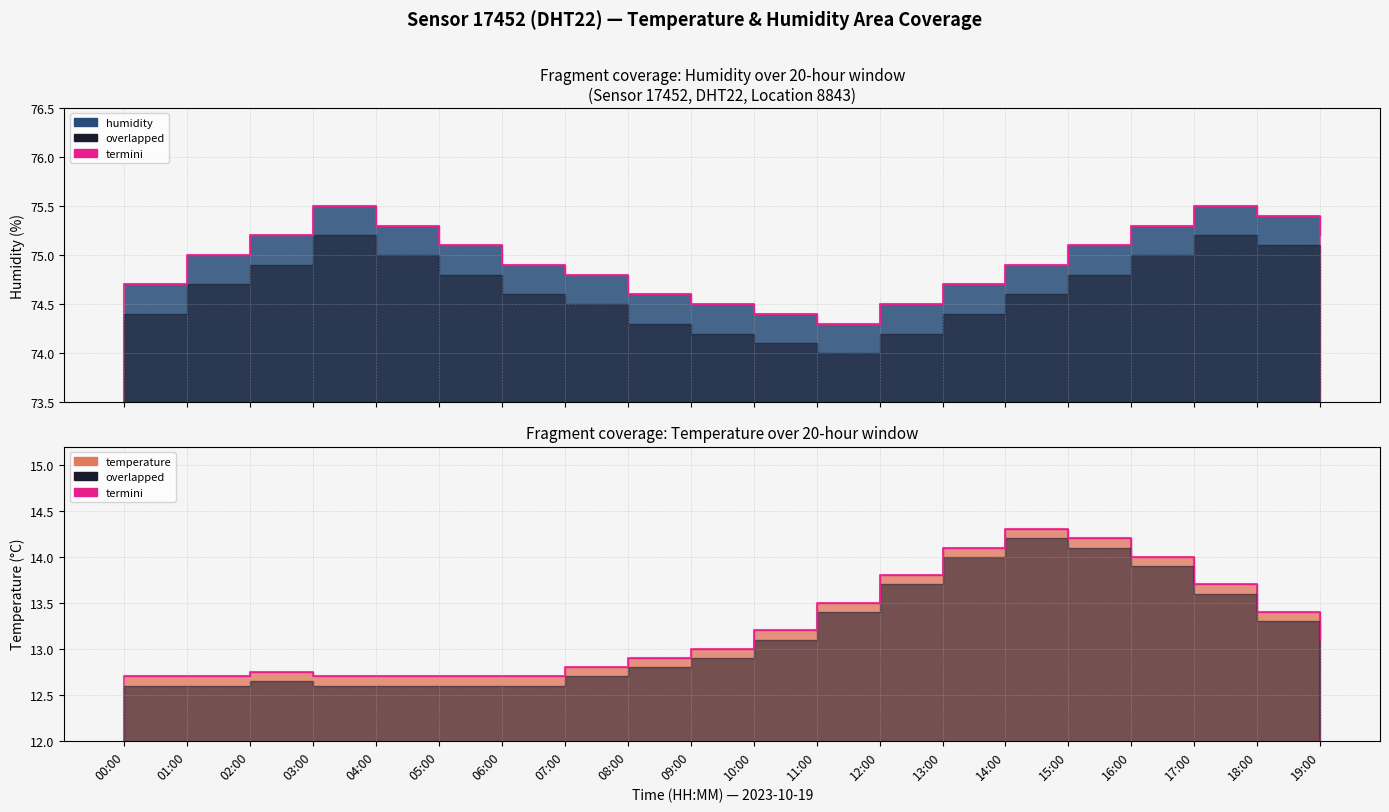

List the labels in order of value, smallest first.

00:00, 01:00, 03:00, 04:00, 05:00, 06:00, 02:00, 07:00, 08:00, 09:00, 19:00, 10:00, 18:00, 11:00, 17:00, 12:00, 16:00, 13:00, 15:00, 14:00